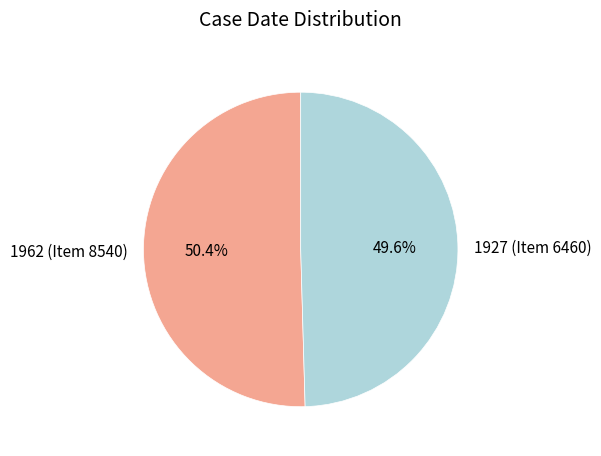

Rank the categories by value from highest to lowest.

1962 (Item 8540), 1927 (Item 6460)